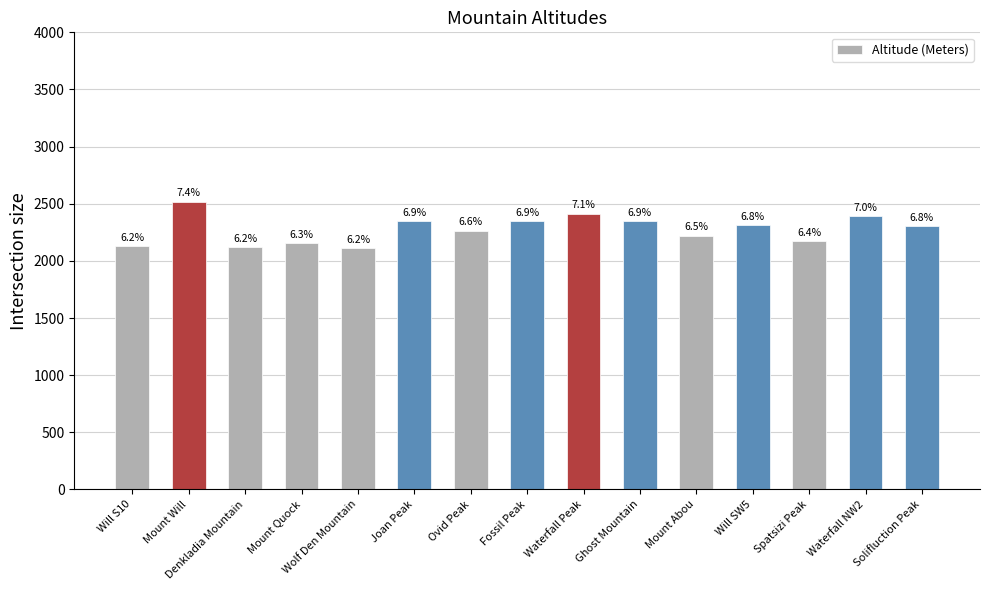

Does the chart contain any negative values?

No